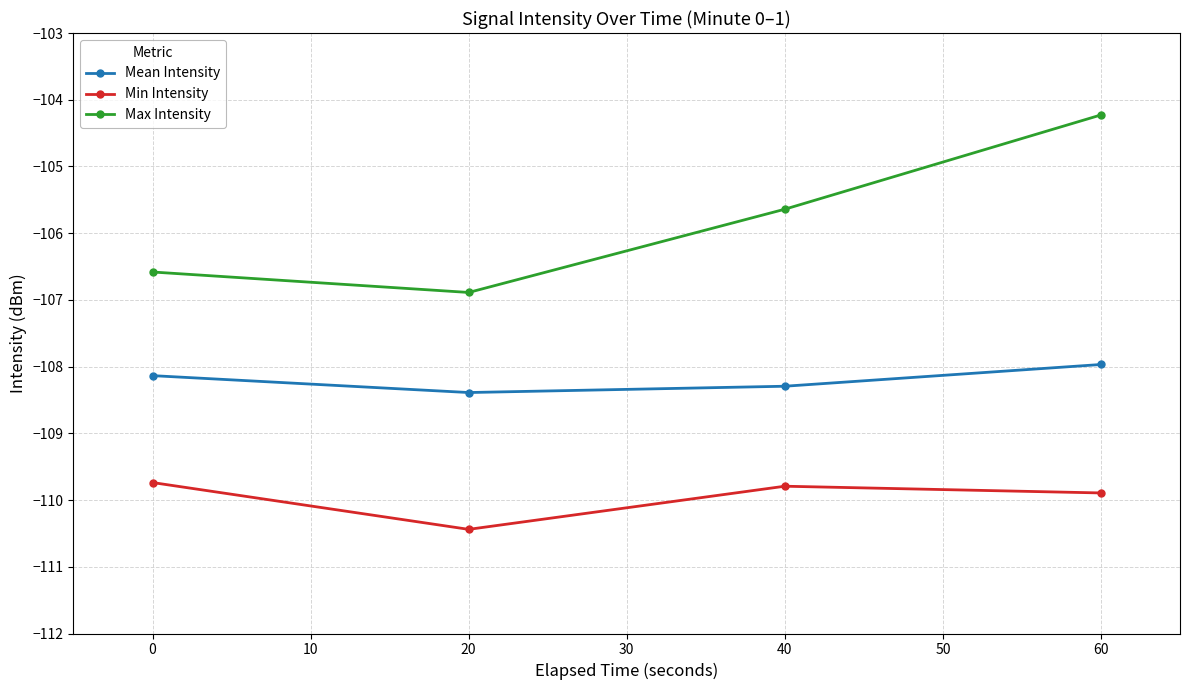

Reading right to left, extract all data points from this chart.

Mean Intensity: -108.0	-108.3	-108.4	-108.1
Min Intensity: -109.9	-109.8	-110.4	-109.7
Max Intensity: -104.2	-105.6	-106.9	-106.6